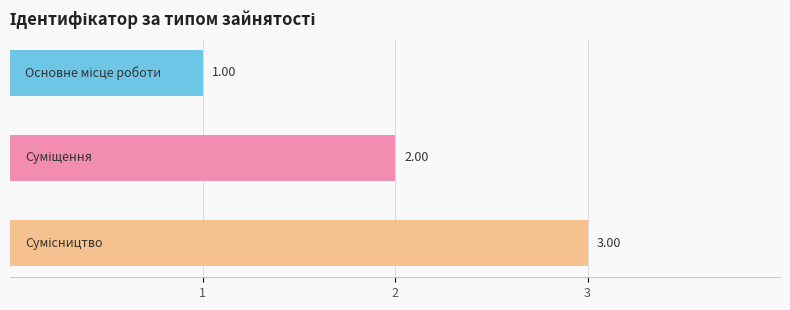

What is the sum of all values?

6